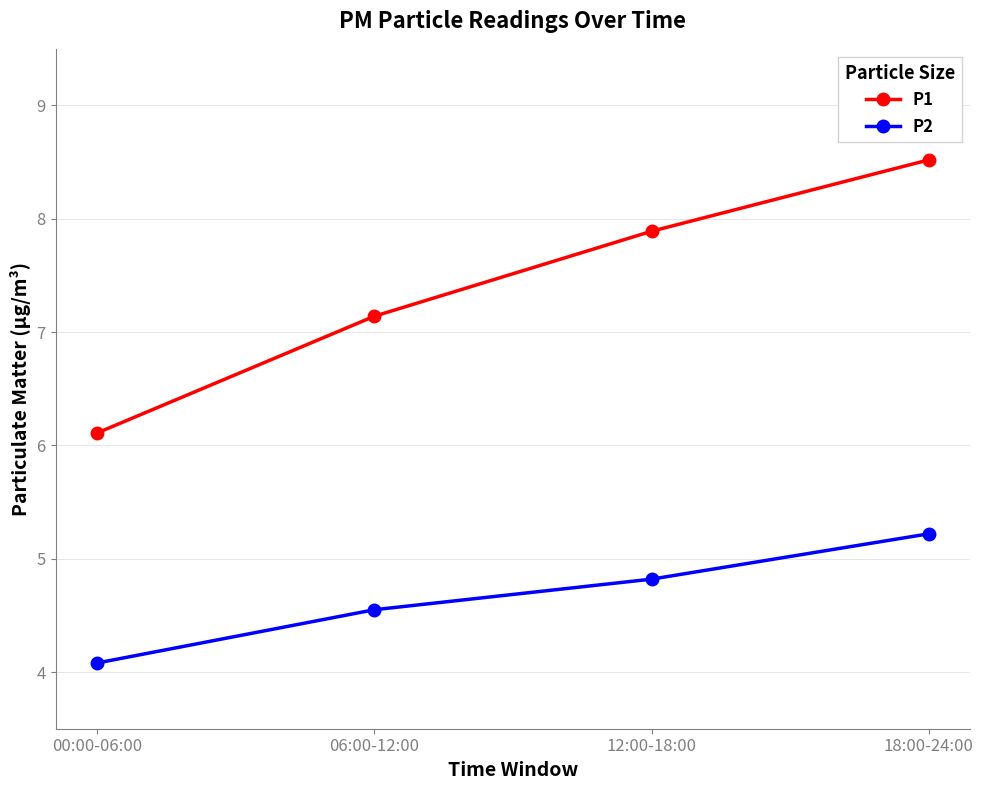

What is the label of the 4th point from the right?

00:00-06:00